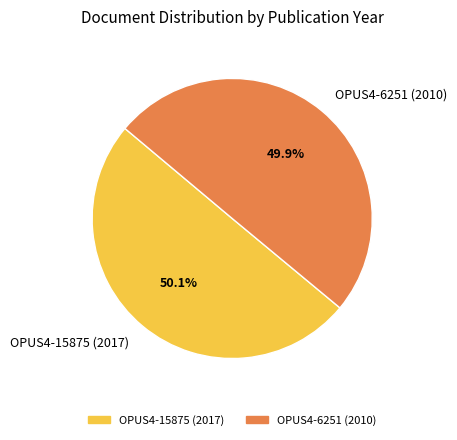

To the nearest percent, what percentage of the pie is OPUS4-6251 (2010)?

50%